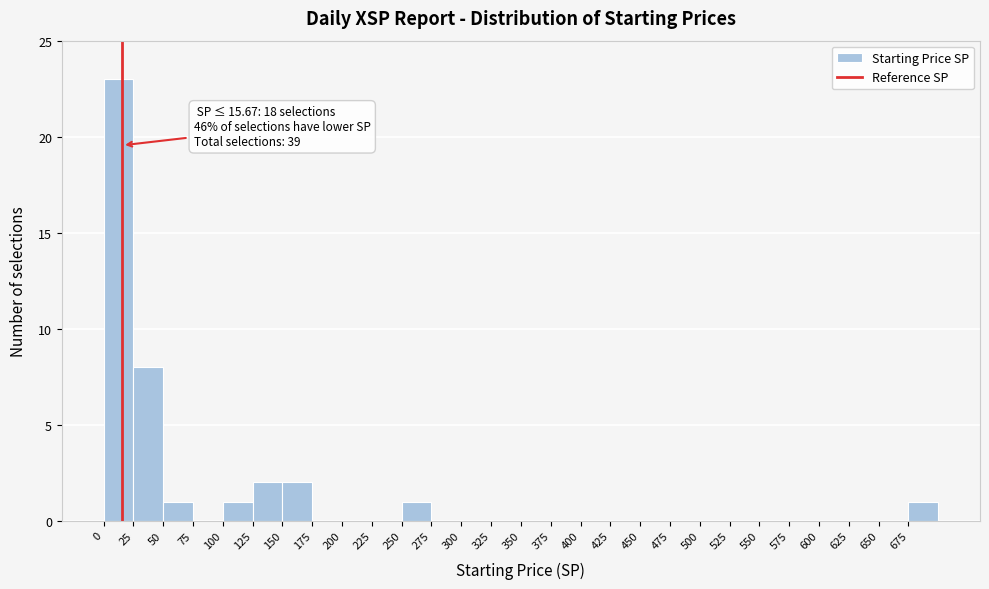

Which range on the x-axis has the tallest bar?

0 to 25